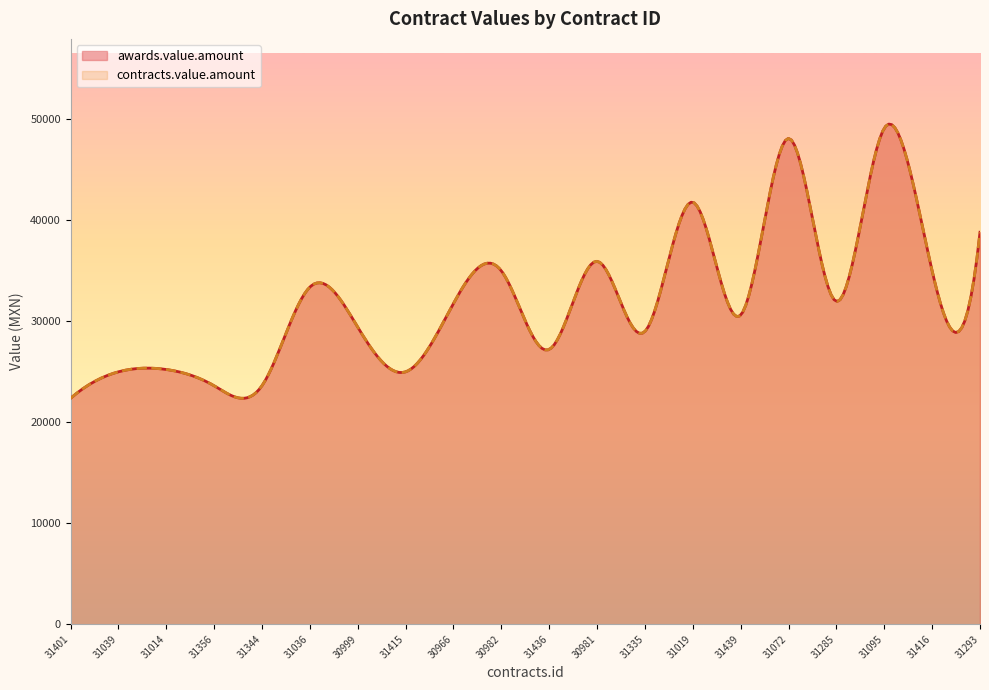

True or false: awards.value.amount and contracts.value.amount intersect in this chart.

False